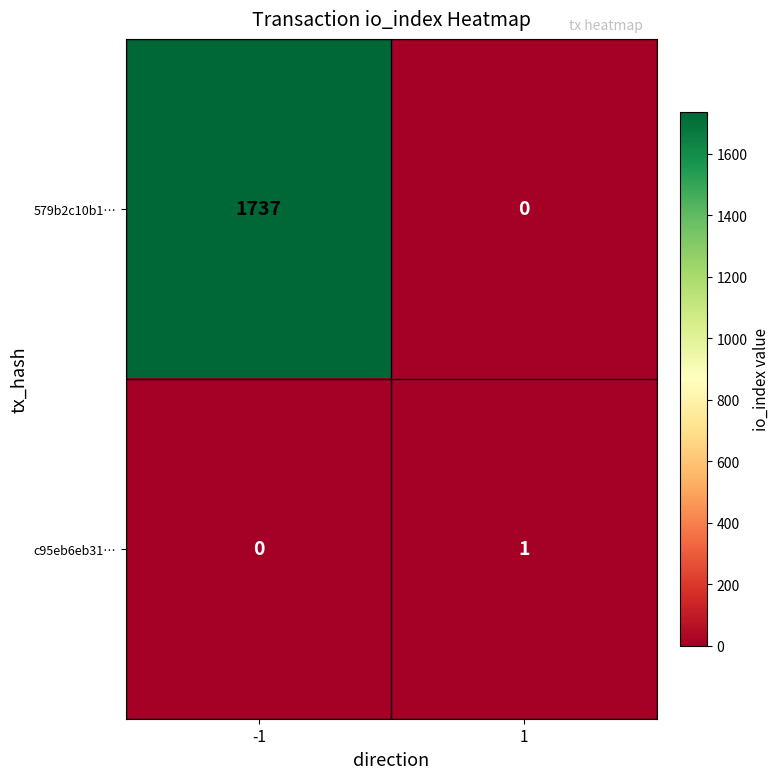

What is the difference between the 579b2c10b1… values at 1 and -1?

1737